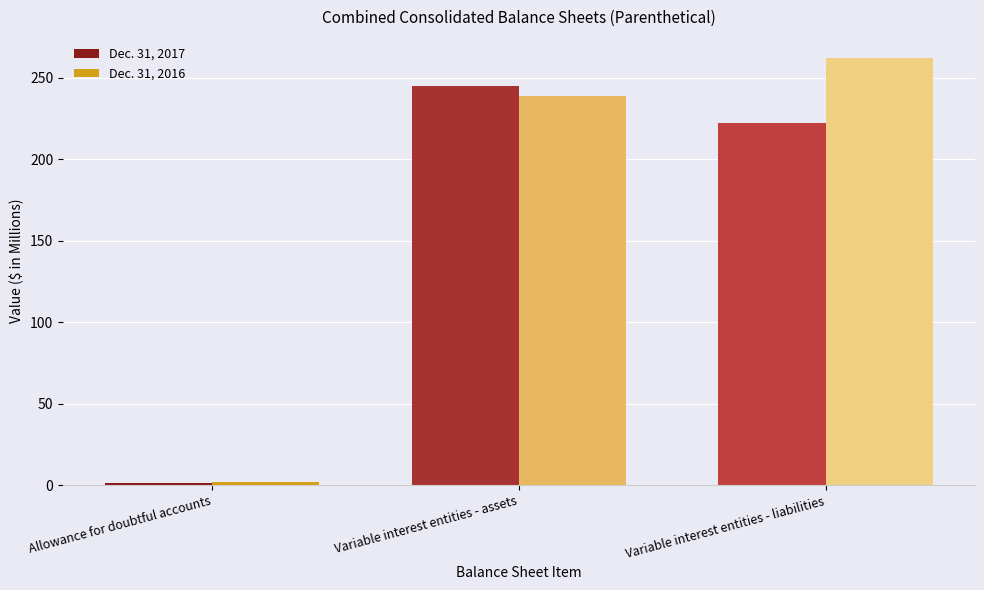

Reading right to left, transcribe all the data shown in this chart.

Dec. 31, 2017: 222	245	1
Dec. 31, 2016: 262	239	2